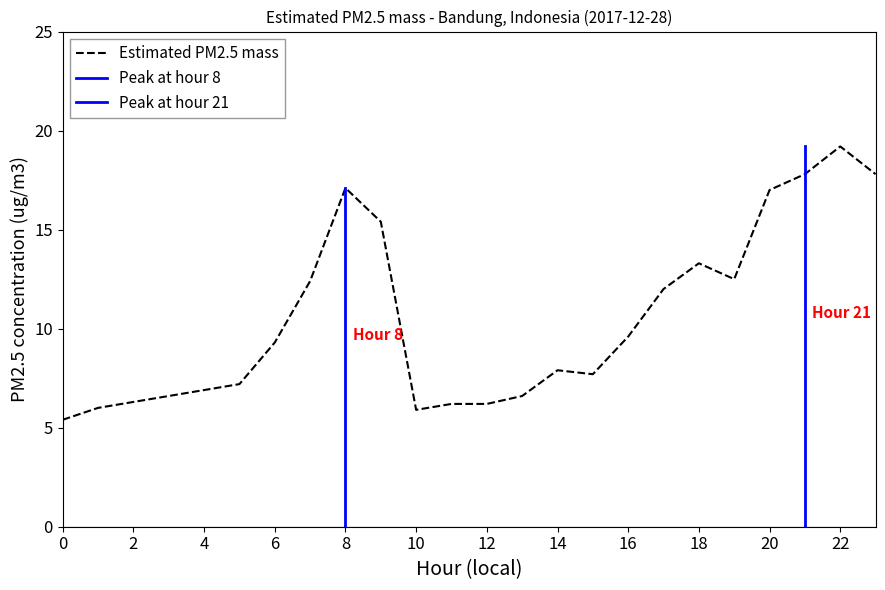

What is the minimum value shown in the chart?

5.4